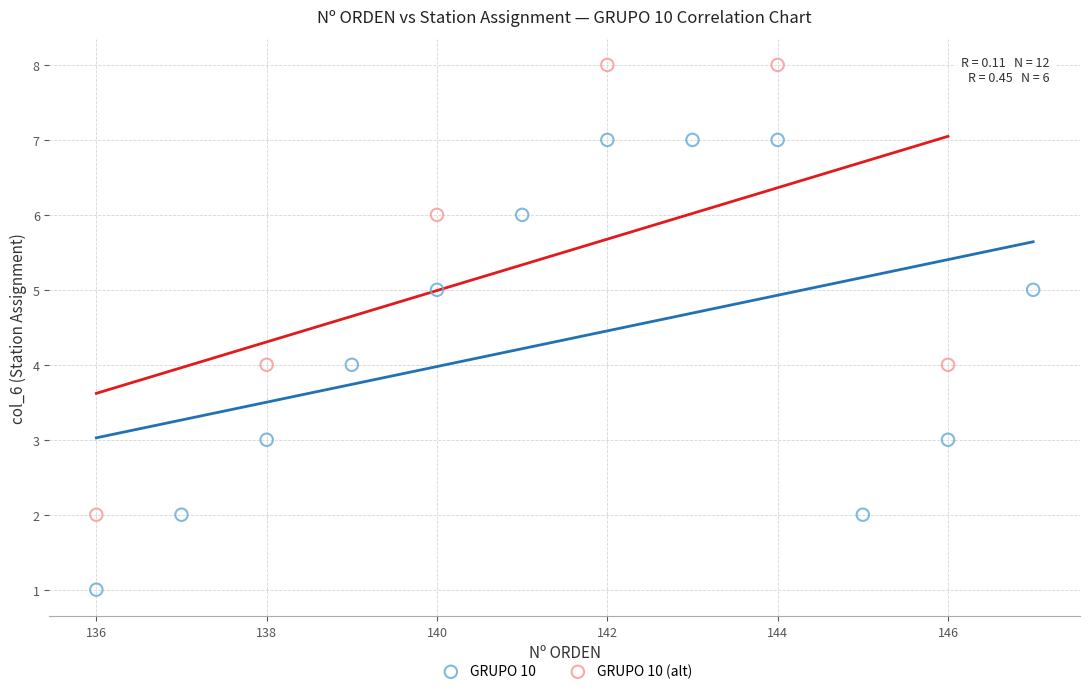

Which series reaches the minimum Y coordinate?

GRUPO 10